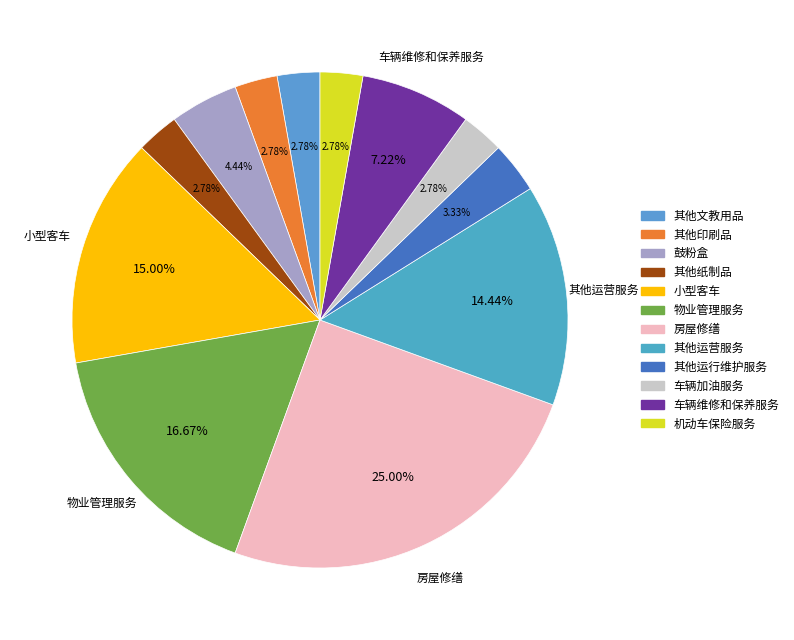

Rank the categories by value from lowest to highest.

其他文教用品, 其他印刷品, 其他纸制品, 车辆加油服务, 机动车保险服务, 其他运行维护服务, 鼓粉盒, 车辆维修和保养服务, 其他运营服务, 小型客车, 物业管理服务, 房屋修缮